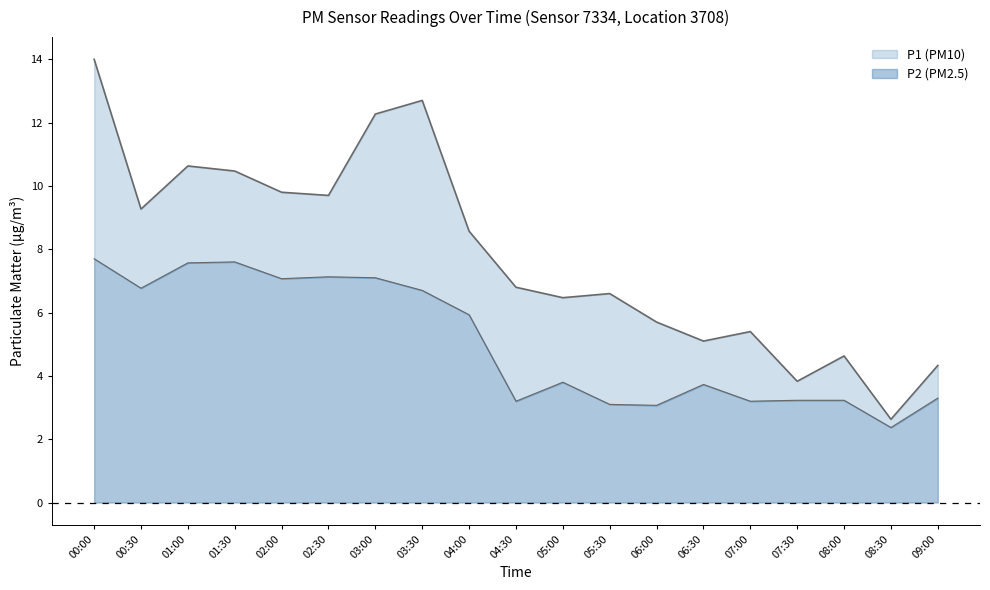

How many values in the P2 series exceed 3?

18